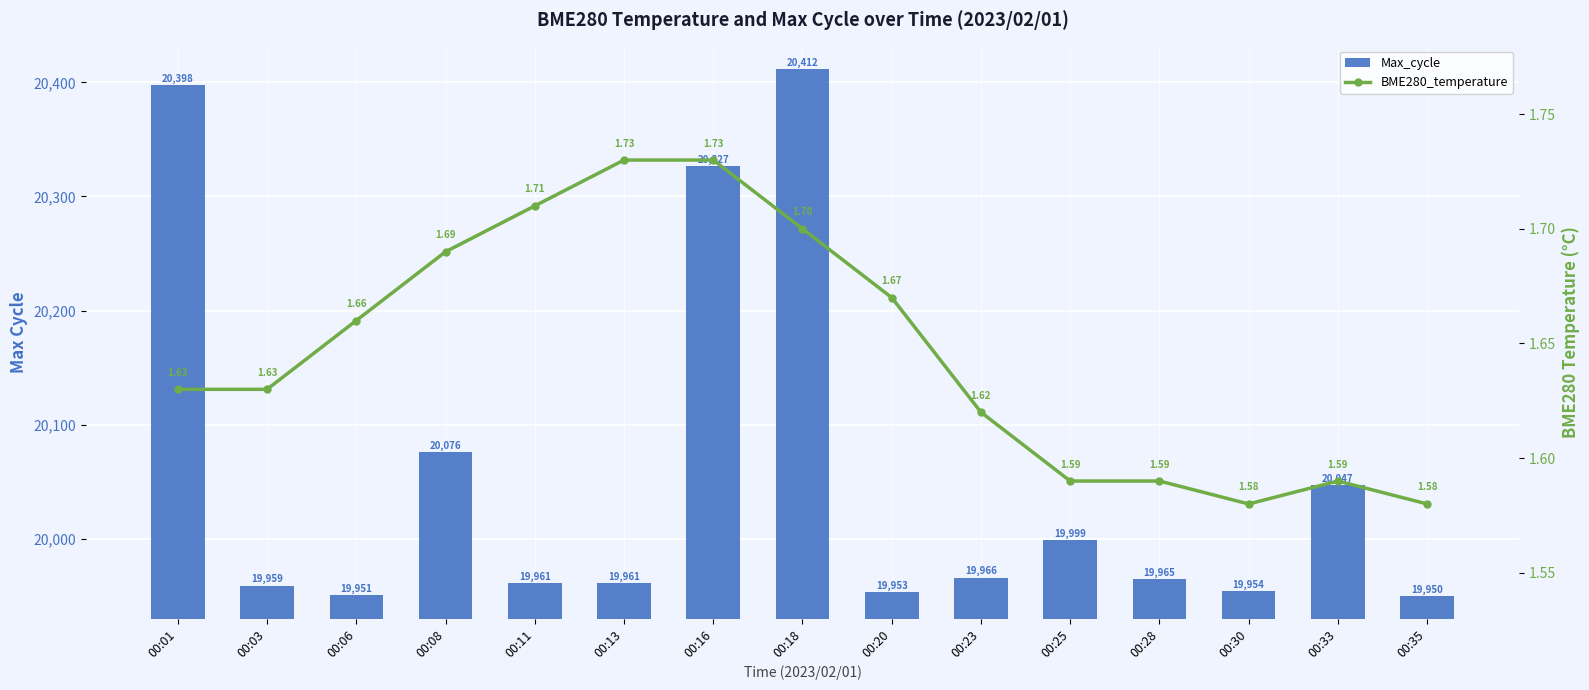

What are all the series names shown in the legend?

Max_cycle, BME280_temperature